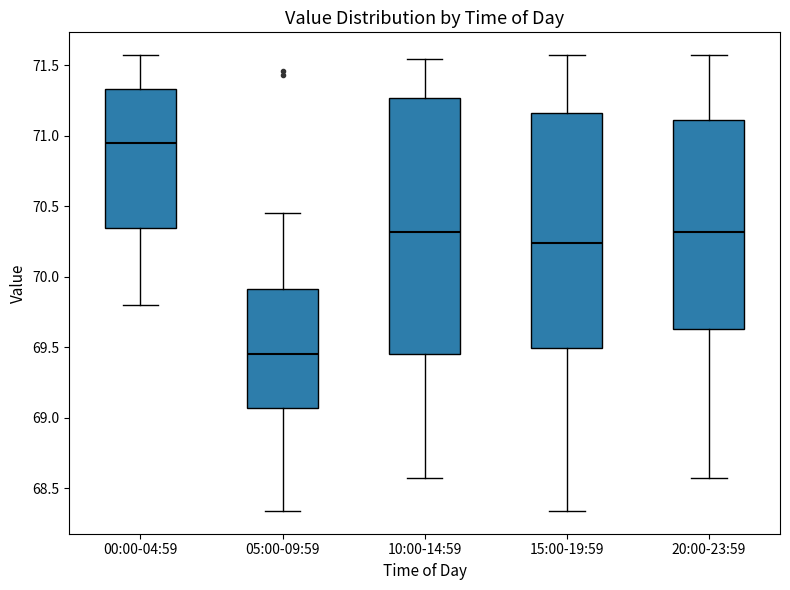

Which box has the lowest median line?

05:00-09:59